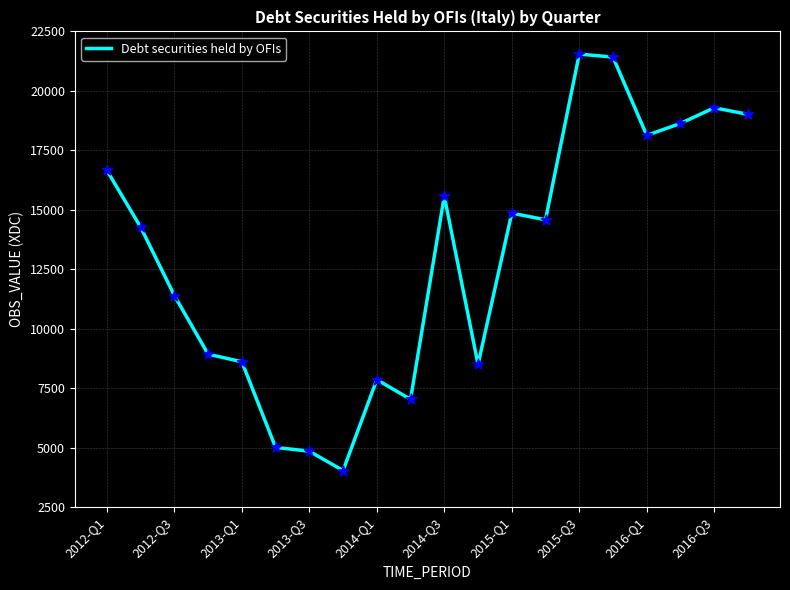

What is the minimum value shown in the chart?

4039